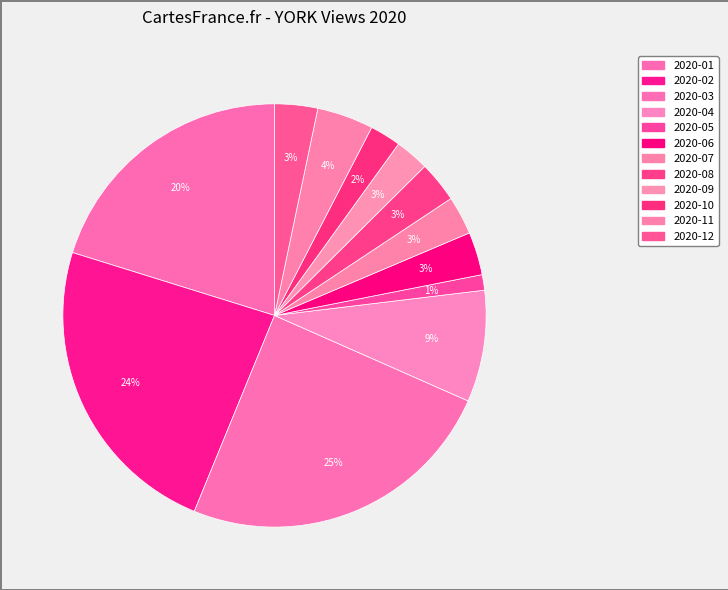

Is there any slice that represents more than half of the pie?

No